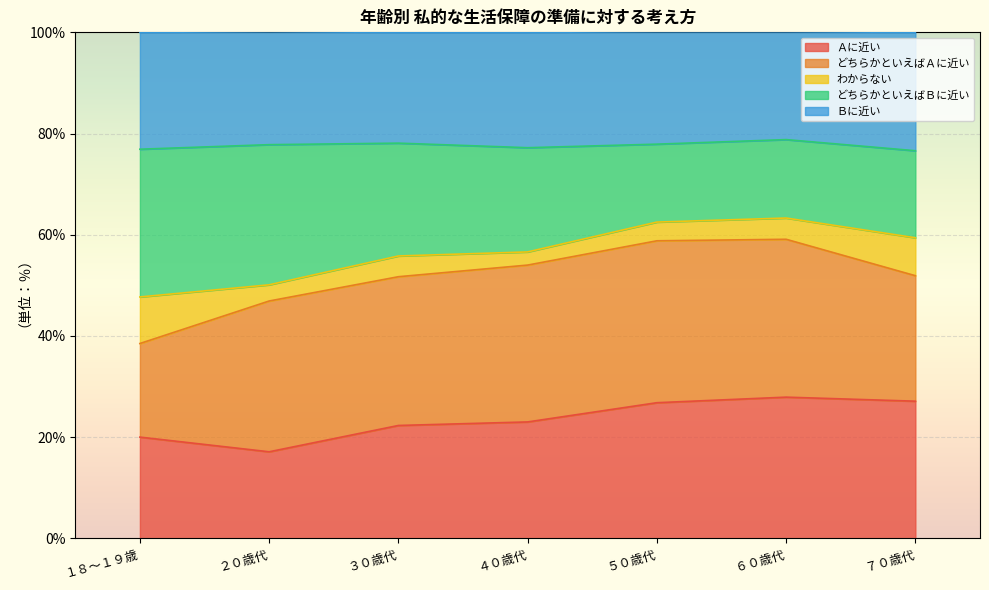

True or false: Ｂに近い has more than 0 points higher than both neighbors.

True